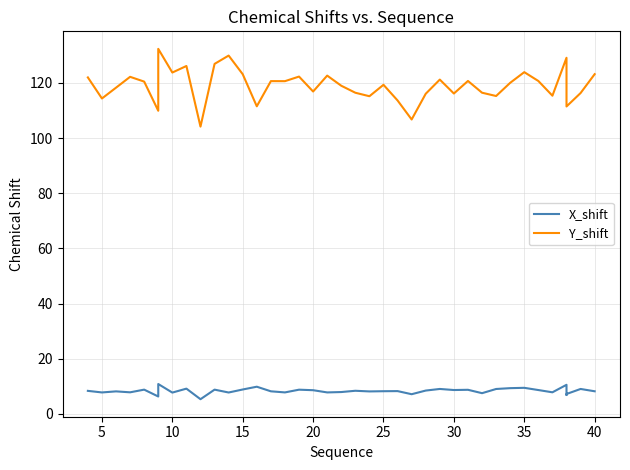

Is it true that Y_shift equals 200.2 at 30?

False